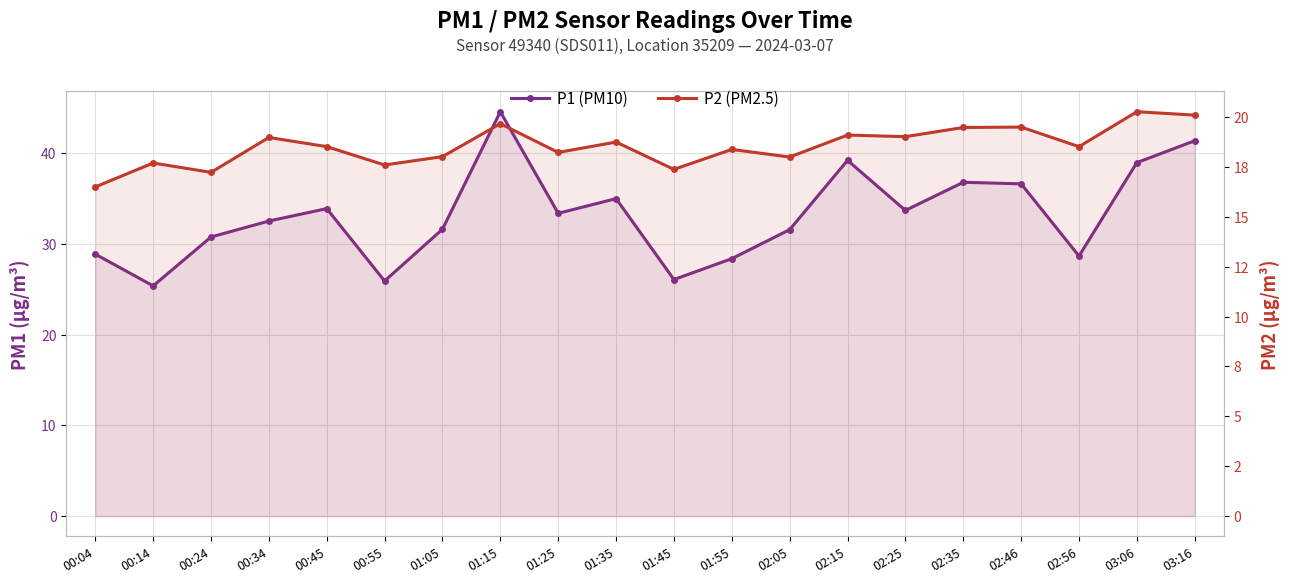

Reading right to left, extract all data points from this chart.

P1 (PM10): 41.4	39.0	28.7	36.6	36.8	33.7	39.2	31.6	28.4	26.1	35.0	33.4	44.6	31.6	25.9	33.9	32.5	30.8	25.4	28.9
P2 (PM2.5): 20.1	20.3	18.5	19.5	19.5	19.0	19.1	18.0	18.4	17.4	18.8	18.2	19.7	18.0	17.6	18.5	19.0	17.2	17.7	16.5